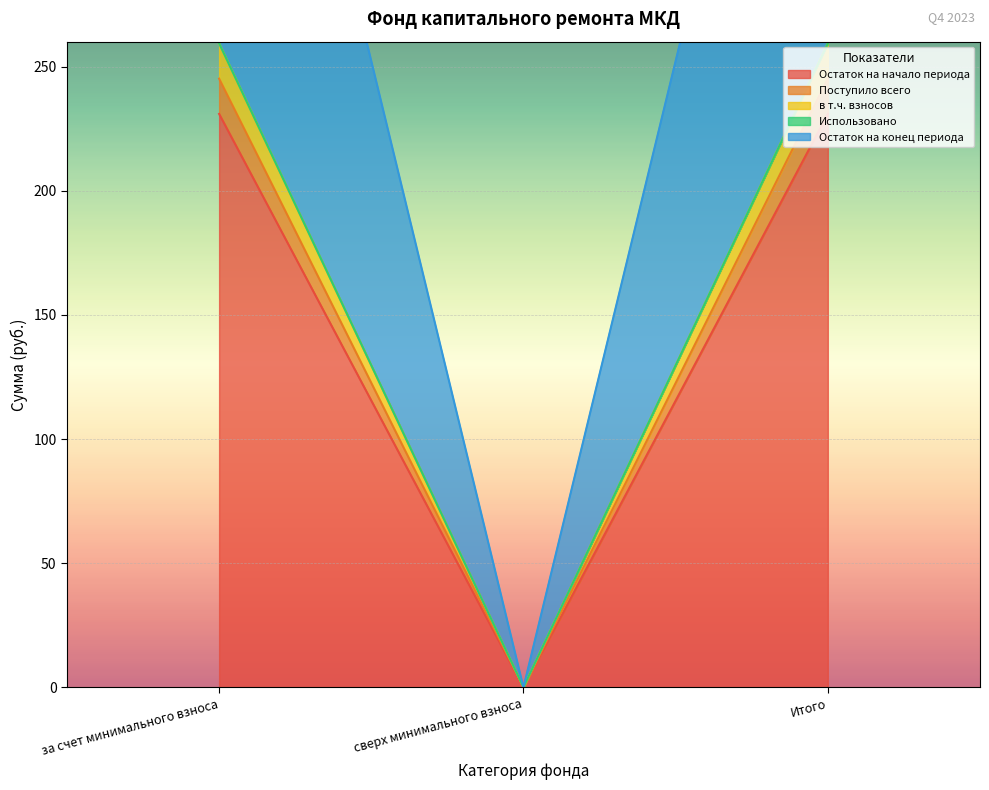

What is the difference between the highest and lowest values at Итого?

273.5